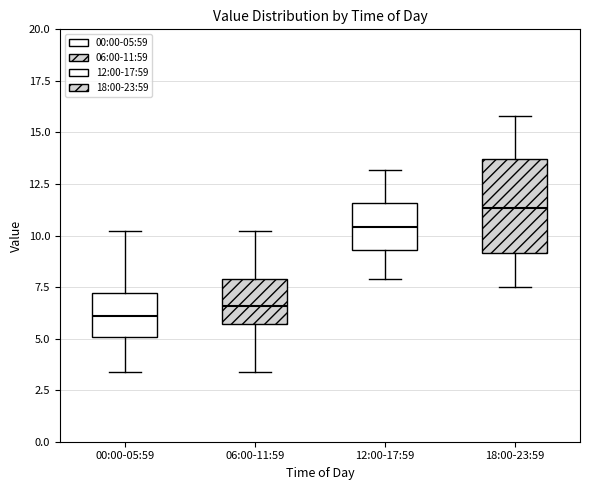

Reading left to right, read every box against the y-axis: the position of its median line, the range the box covers, and the ends of its whiskers. The values are not printed on the chart, so give them approximately, as read against the axis.

00:00-05:59: median 6.0, box 5.0 to 7.0, whiskers 3.5 to 10.0
06:00-11:59: median 6.5, box 5.5 to 8.0, whiskers 3.5 to 10.0
12:00-17:59: median 10.5, box 9.5 to 11.5, whiskers 8.0 to 13.0
18:00-23:59: median 11.5, box 9.0 to 13.5, whiskers 7.5 to 16.0